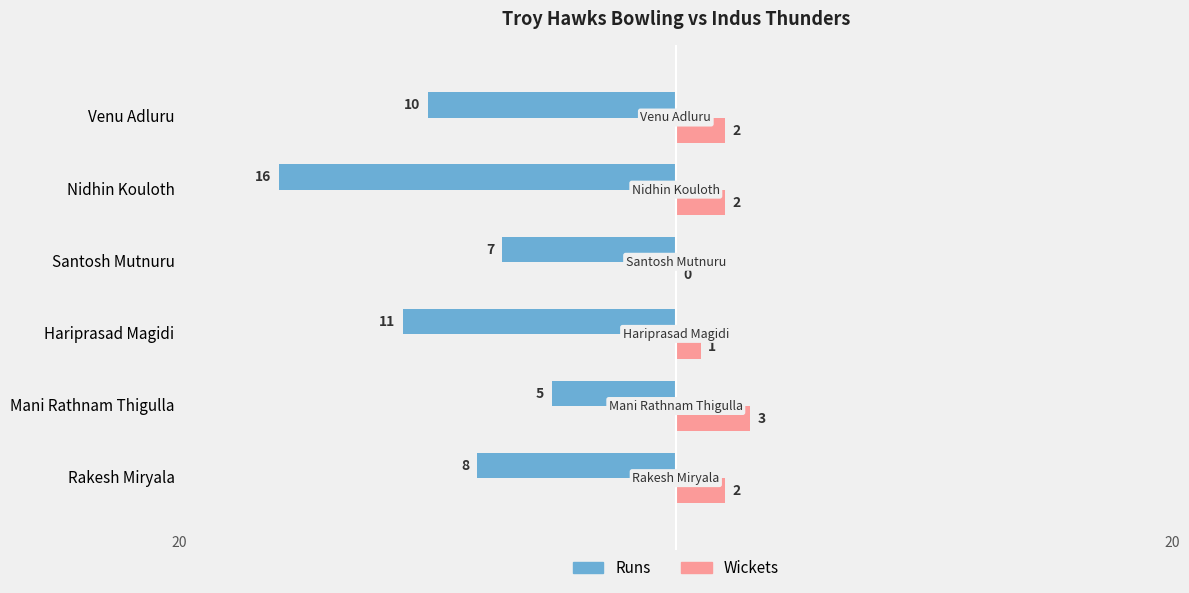

What are all the series names shown in the legend?

Runs, Wickets